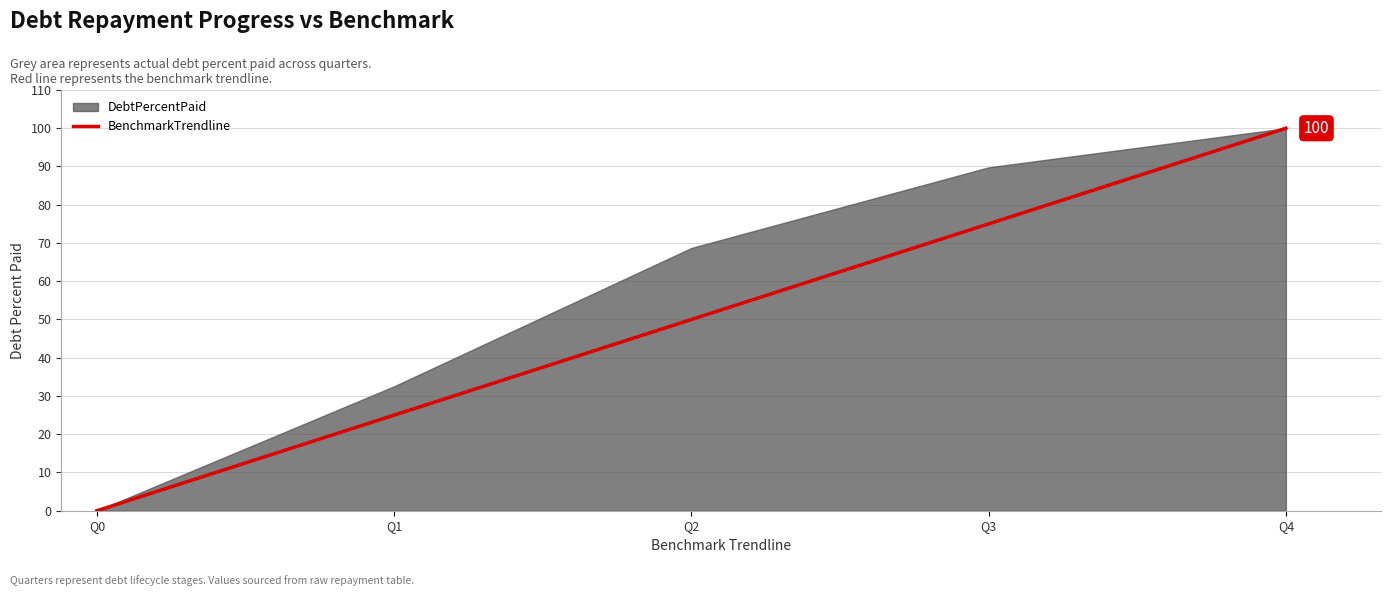

The BenchmarkTrendline series shows 30 at Q4. True or false?

False